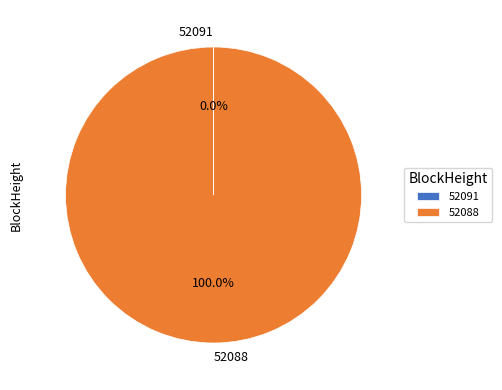

What is the largest slice in the pie chart?

52088